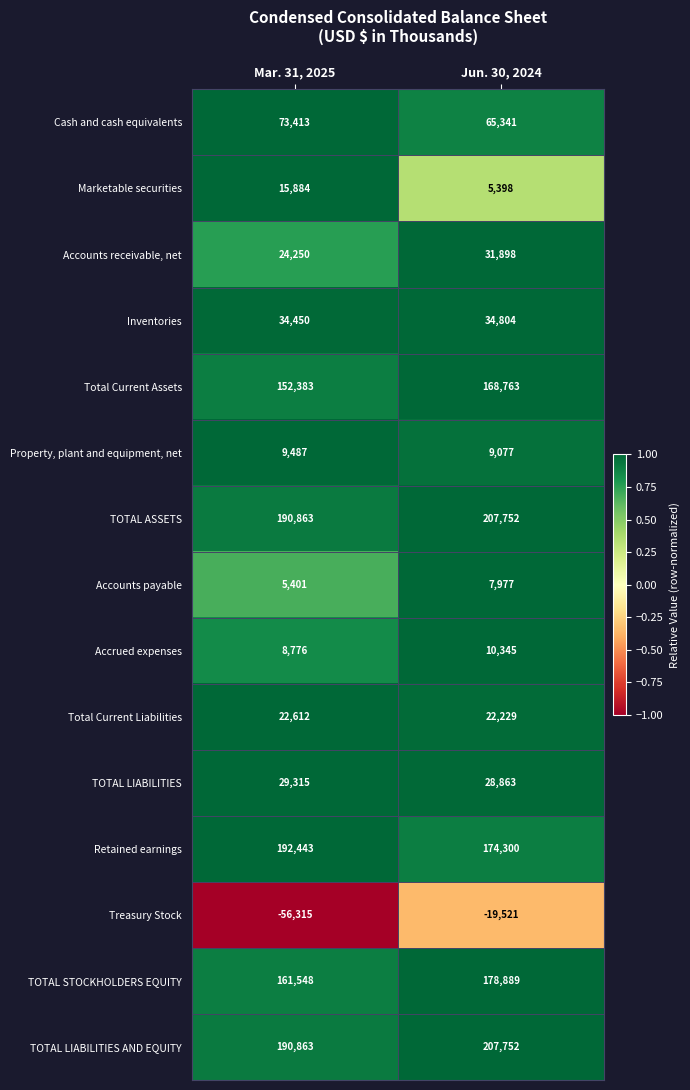

At which category does the chart reach its peak across all series?

Jun. 30, 2024